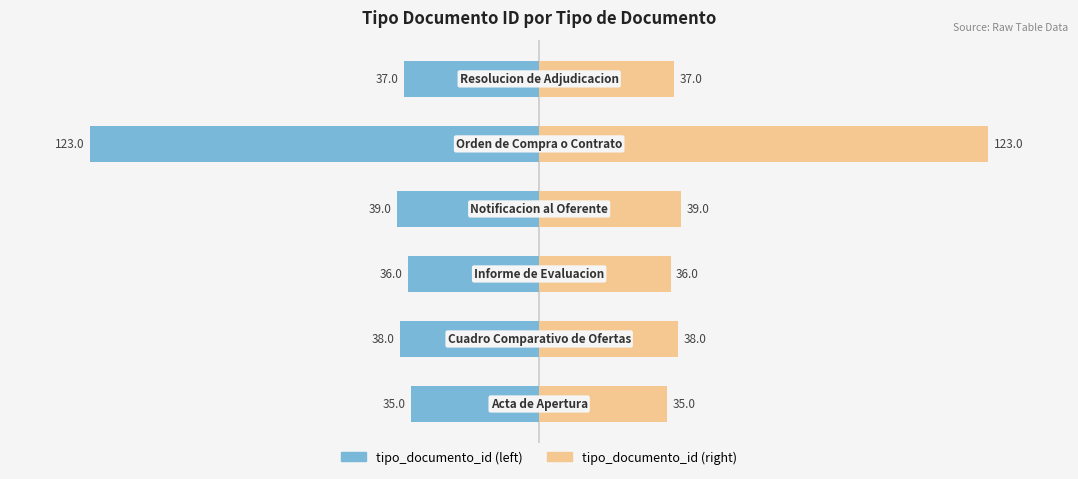

What is the sum of the tipo_documento_id (left) values at 3 and 5?

-76